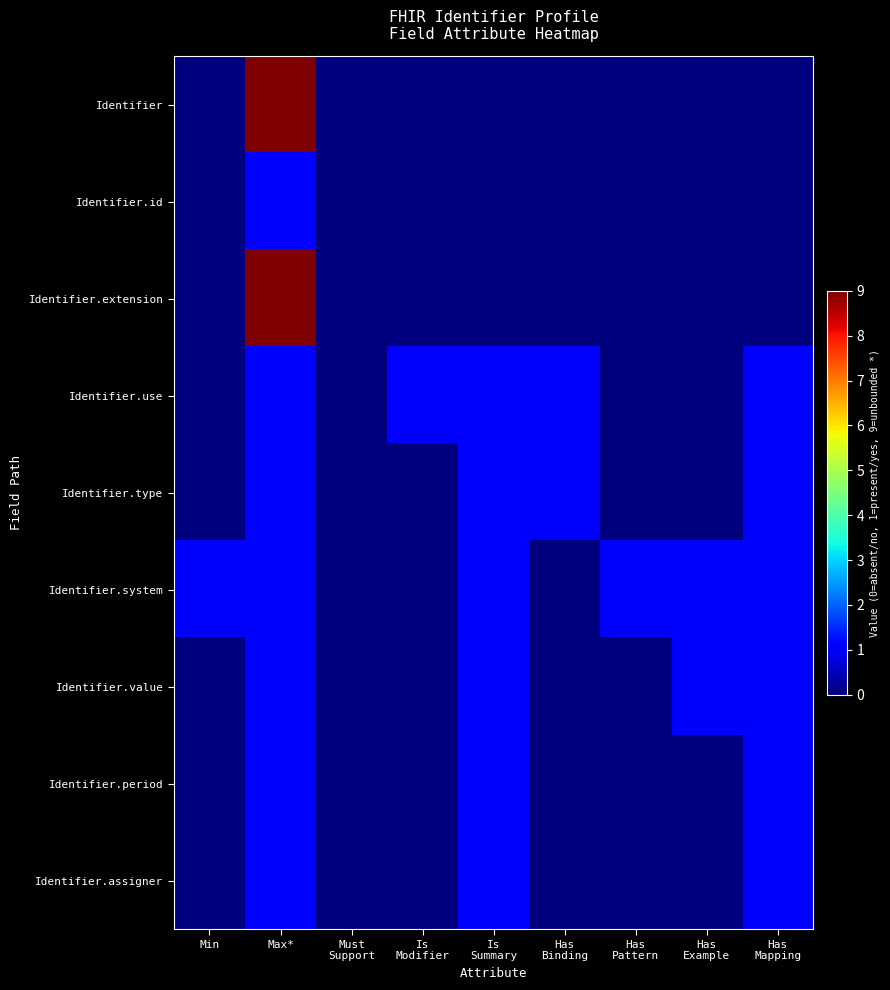

Reading left to right, transcribe all the data shown in this chart.

Identifier: Min=0	Max*=9	Must
Support=0	Is
Modifier=0	Is
Summary=0	Has
Binding=0	Has
Pattern=0	Has
Example=0	Has
Mapping=0
Identifier.id: Min=0	Max*=1	Must
Support=0	Is
Modifier=0	Is
Summary=0	Has
Binding=0	Has
Pattern=0	Has
Example=0	Has
Mapping=0
Identifier.extension: Min=0	Max*=9	Must
Support=0	Is
Modifier=0	Is
Summary=0	Has
Binding=0	Has
Pattern=0	Has
Example=0	Has
Mapping=0
Identifier.use: Min=0	Max*=1	Must
Support=0	Is
Modifier=1	Is
Summary=1	Has
Binding=1	Has
Pattern=0	Has
Example=0	Has
Mapping=1
Identifier.type: Min=0	Max*=1	Must
Support=0	Is
Modifier=0	Is
Summary=1	Has
Binding=1	Has
Pattern=0	Has
Example=0	Has
Mapping=1
Identifier.system: Min=1	Max*=1	Must
Support=0	Is
Modifier=0	Is
Summary=1	Has
Binding=0	Has
Pattern=1	Has
Example=1	Has
Mapping=1
Identifier.value: Min=0	Max*=1	Must
Support=0	Is
Modifier=0	Is
Summary=1	Has
Binding=0	Has
Pattern=0	Has
Example=1	Has
Mapping=1
Identifier.period: Min=0	Max*=1	Must
Support=0	Is
Modifier=0	Is
Summary=1	Has
Binding=0	Has
Pattern=0	Has
Example=0	Has
Mapping=1
Identifier.assigner: Min=0	Max*=1	Must
Support=0	Is
Modifier=0	Is
Summary=1	Has
Binding=0	Has
Pattern=0	Has
Example=0	Has
Mapping=1